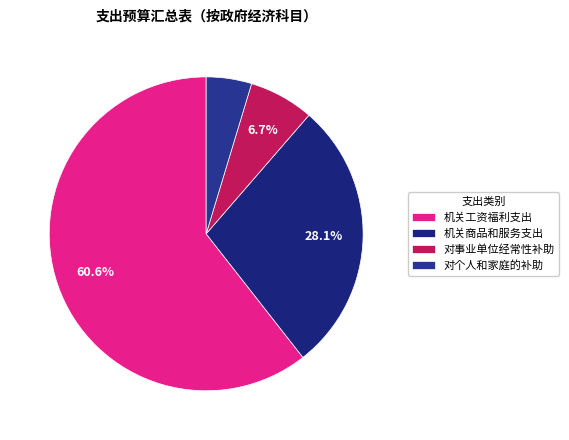

To the nearest percent, what is the average slice percentage?

25%